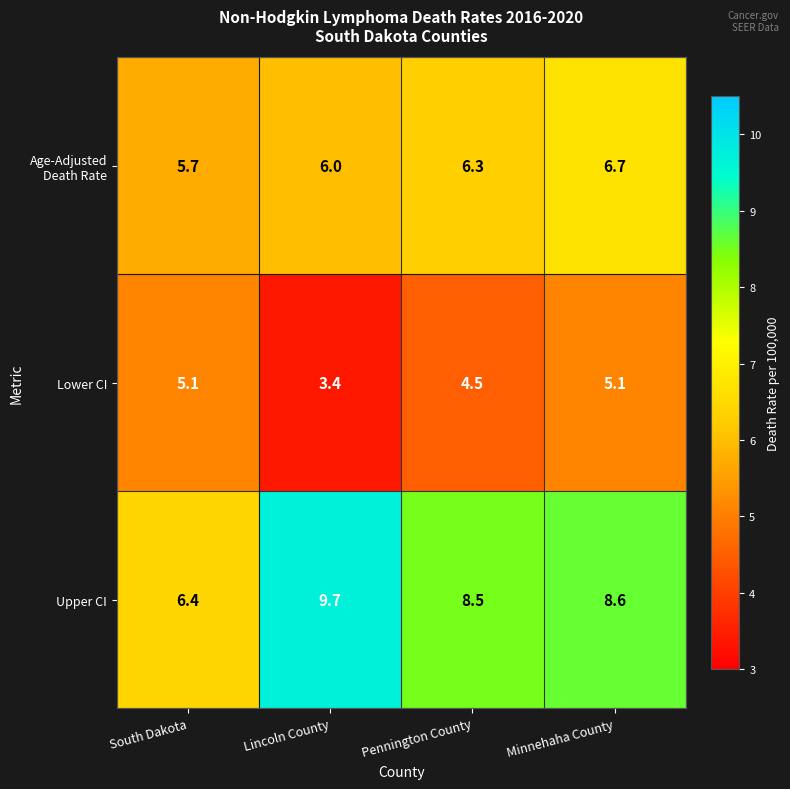

What is the average value of the Lower CI series?

4.5